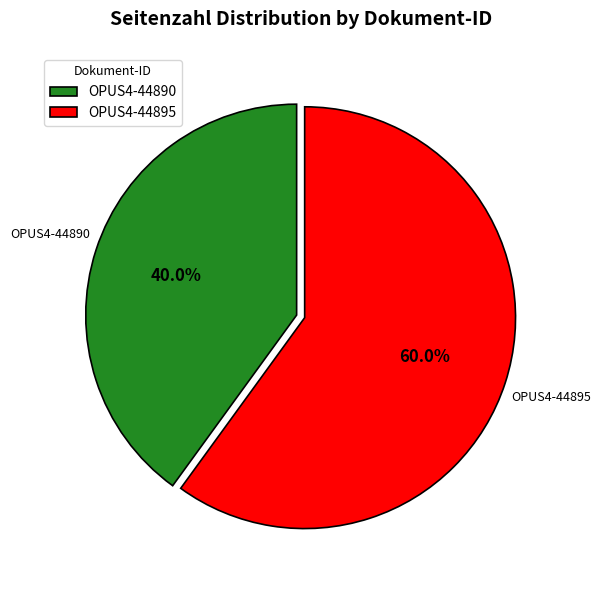

To the nearest percent, what percentage of the pie is OPUS4-44895?

60%